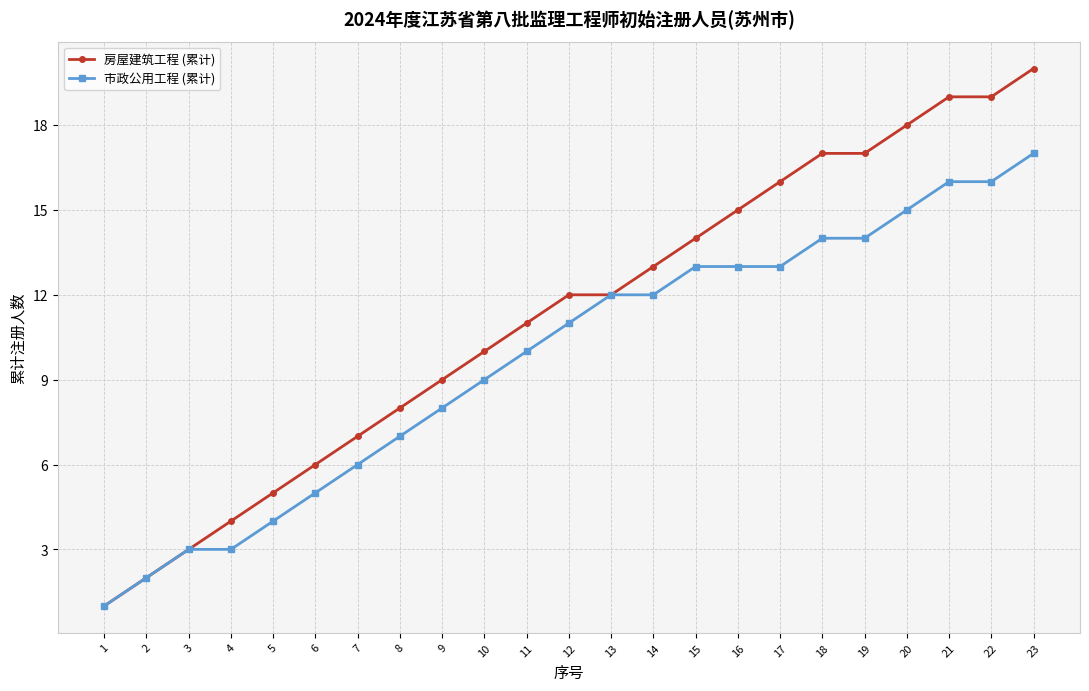

How many categories are shown in the chart?

23